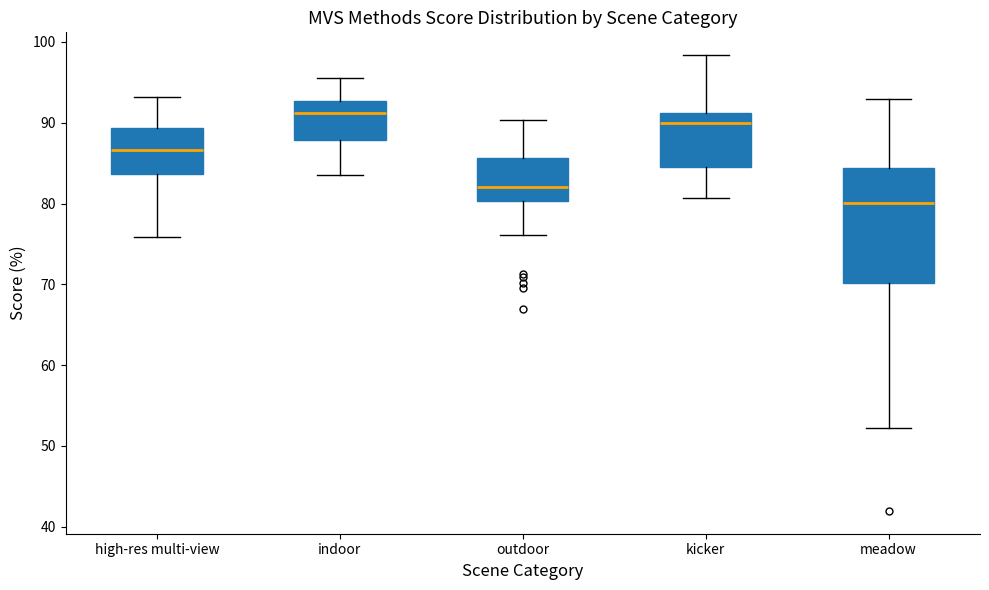

Where does the upper whisker of the box for high-res multi-view end on the y-axis? The values are not printed on the chart, so give them approximately, as read against the axis.

93